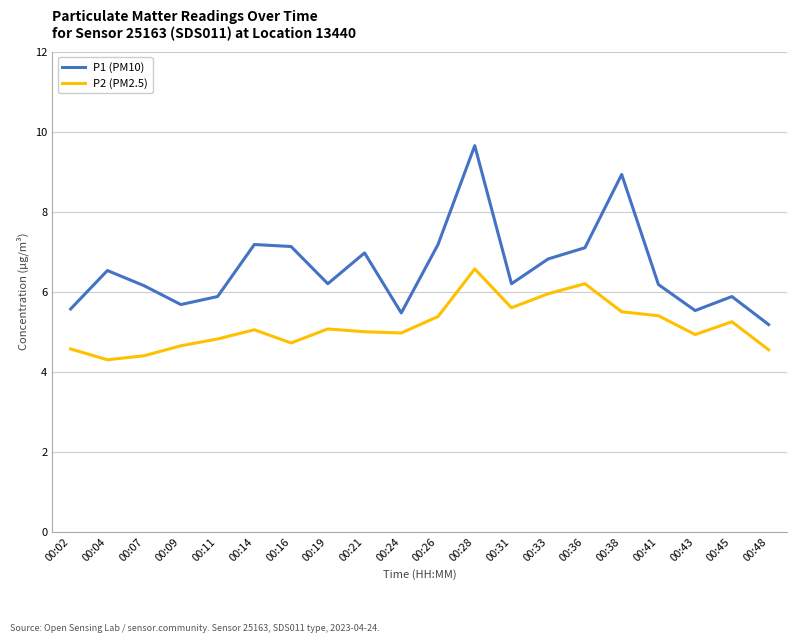

In P2 (PM2.5), how many points are higher than both neighbors (excluding endpoints)?

5